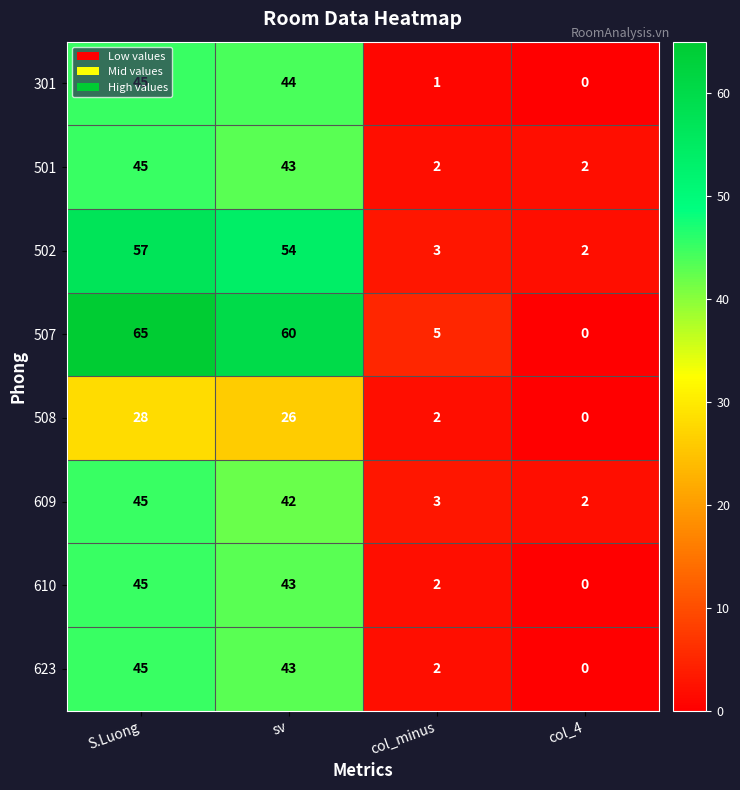

What is the sum of the 609 values at sv and col_4?

44